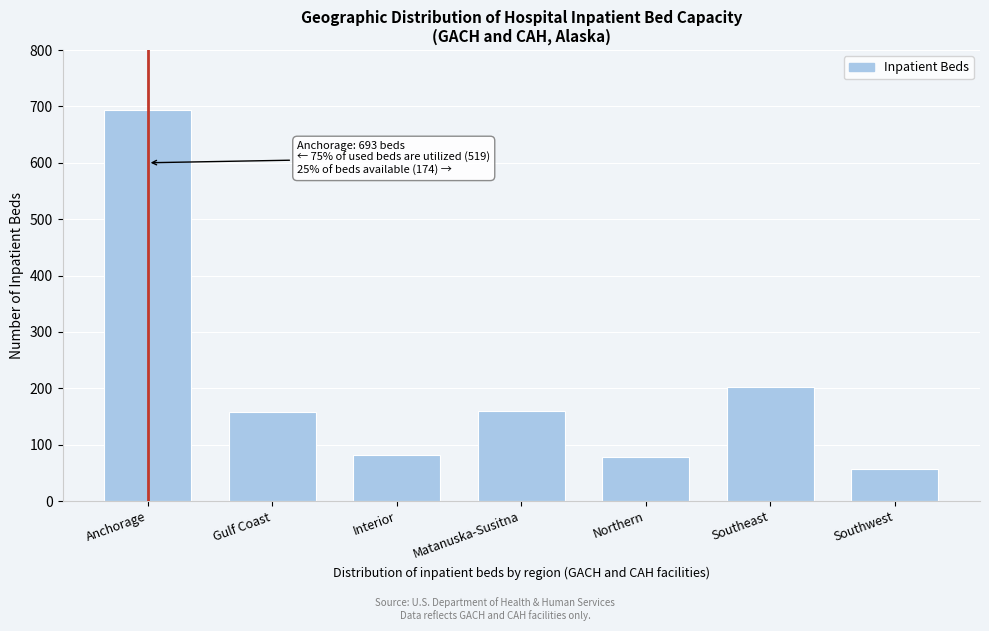

What is the value of the 1st bar from the left?

693